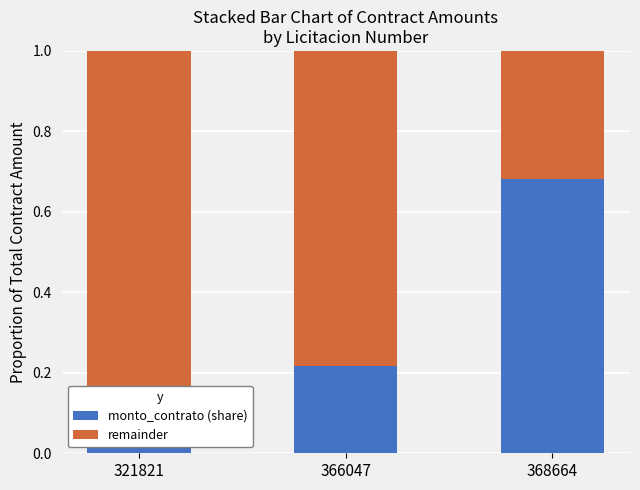

What is the maximum value for remainder?

0.9